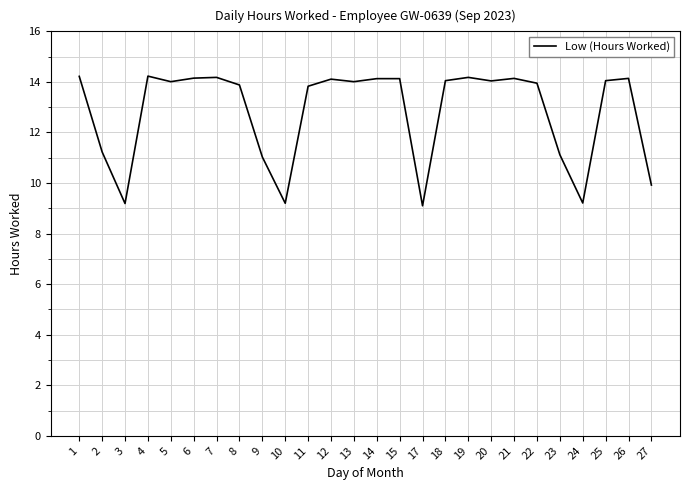

True or false: the data shows 4.6 at 2.

False